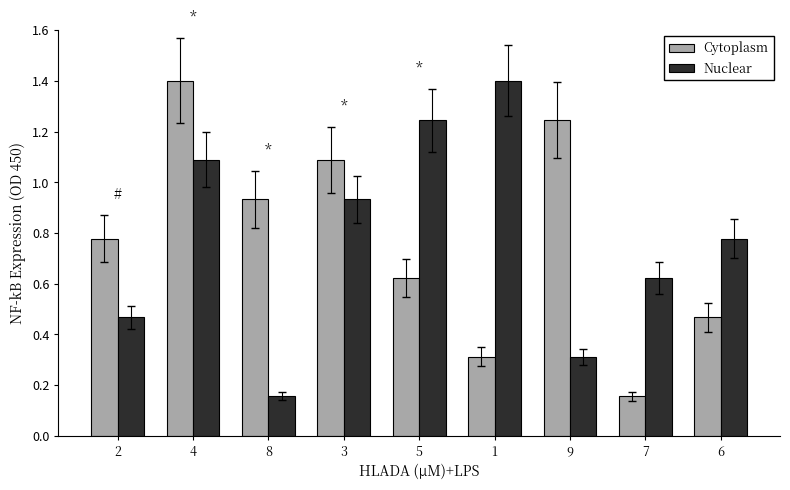

At which category is the sum across all series the highest?

4